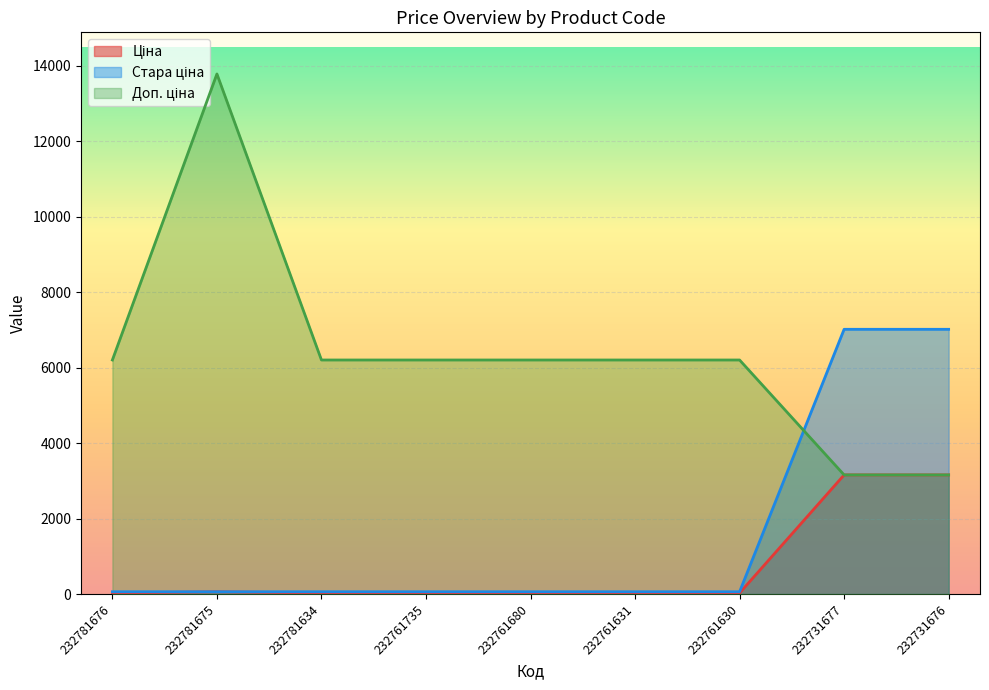

True or false: Ціна and Стара ціна intersect in this chart.

False